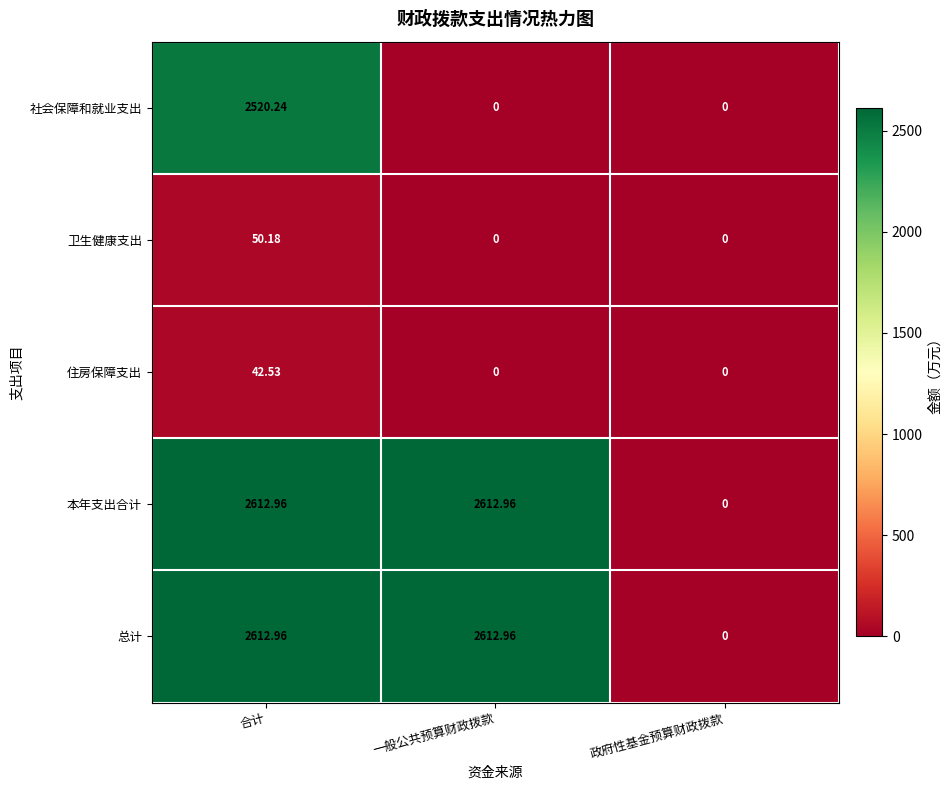

At which label does 卫生健康支出 reach its peak?

合计